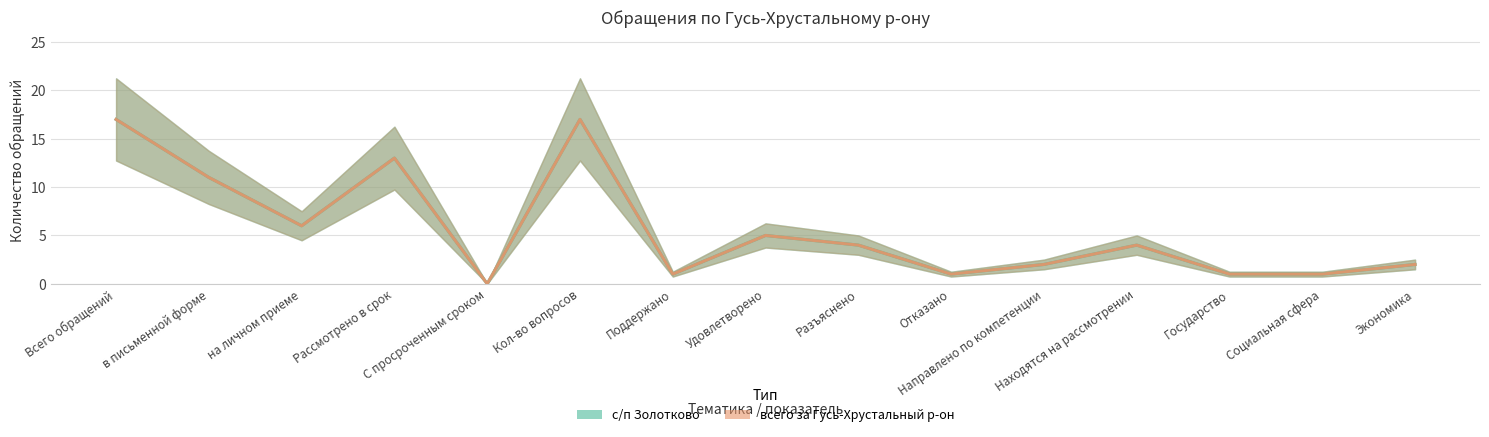

List the series in order of their peak value, highest first.

с/п Золотково, всего за Гусь-Хрустальный р-он